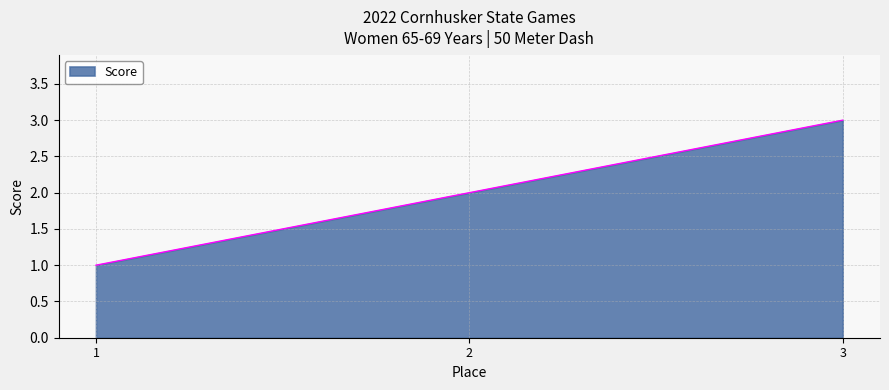

What is the change in value from 1 to 2?

+1